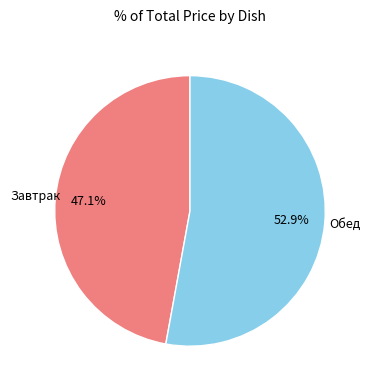

Is there any slice that represents more than half of the pie?

Yes